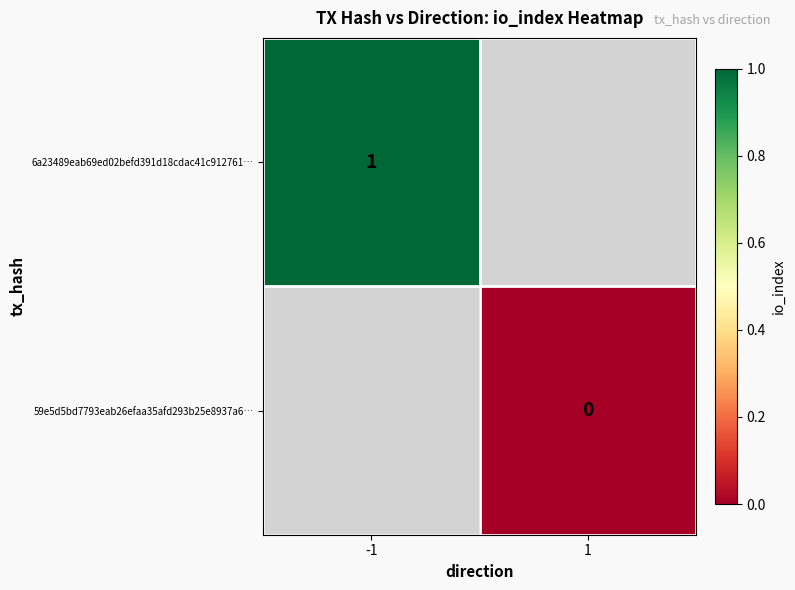

Is the value of 59e5d5bd7793eab26efaa35afd293b25e8937a6… at 1 greater than the value of 6a23489eab69ed02befd391d18cdac41c912761… at -1?

No